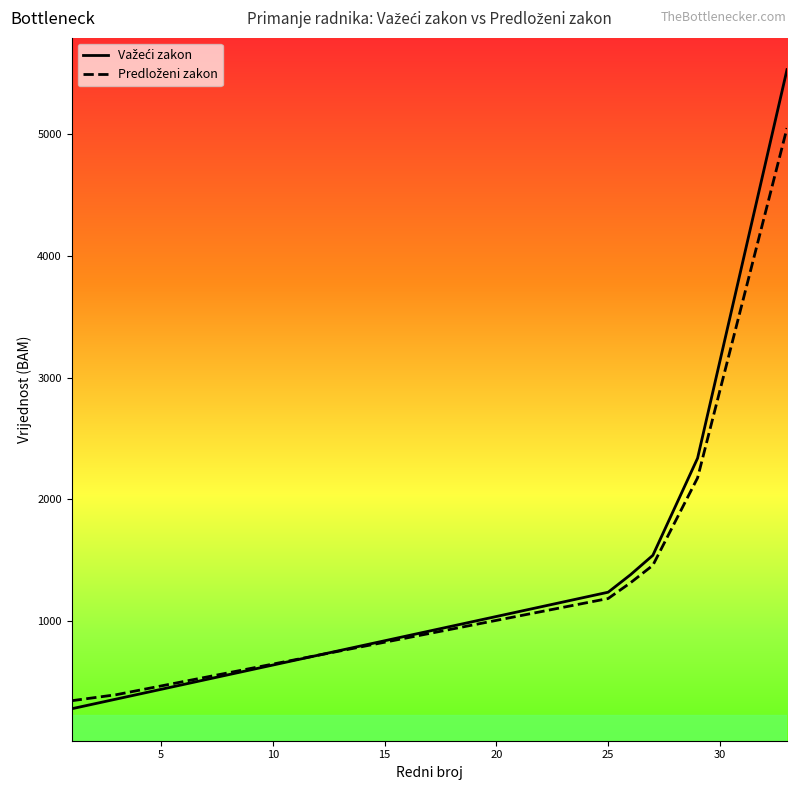

What is the greatest value displayed?

5528.5